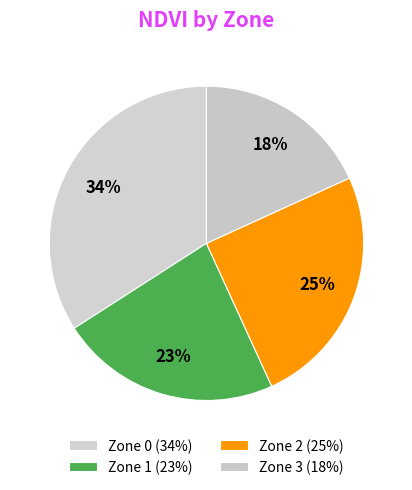

Does any single category account for the majority?

No